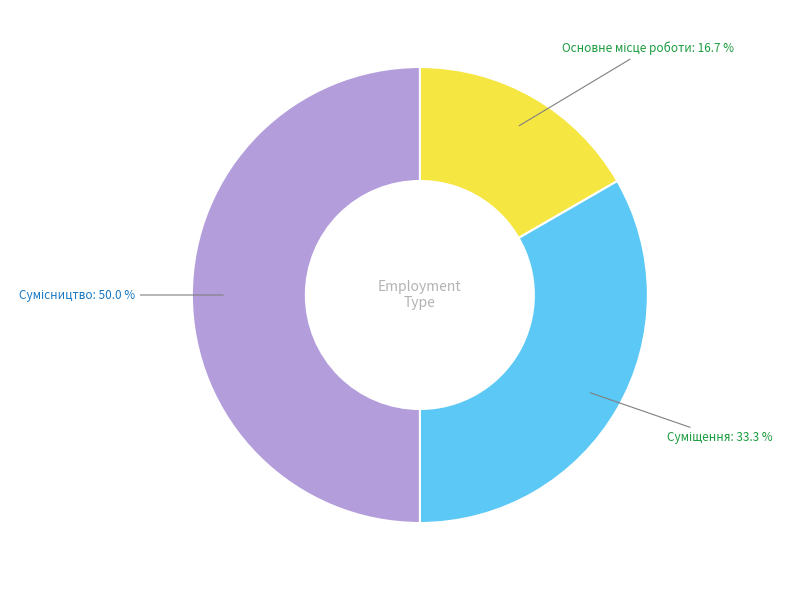

Which has a higher value, Суміщення or Основне місце роботи?

Суміщення